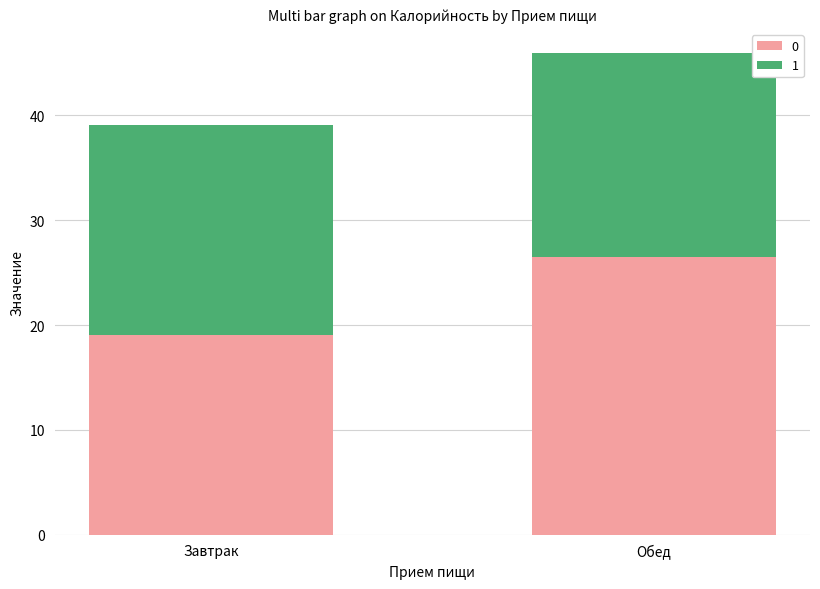

What is the total value across all series at Обед?

46.0